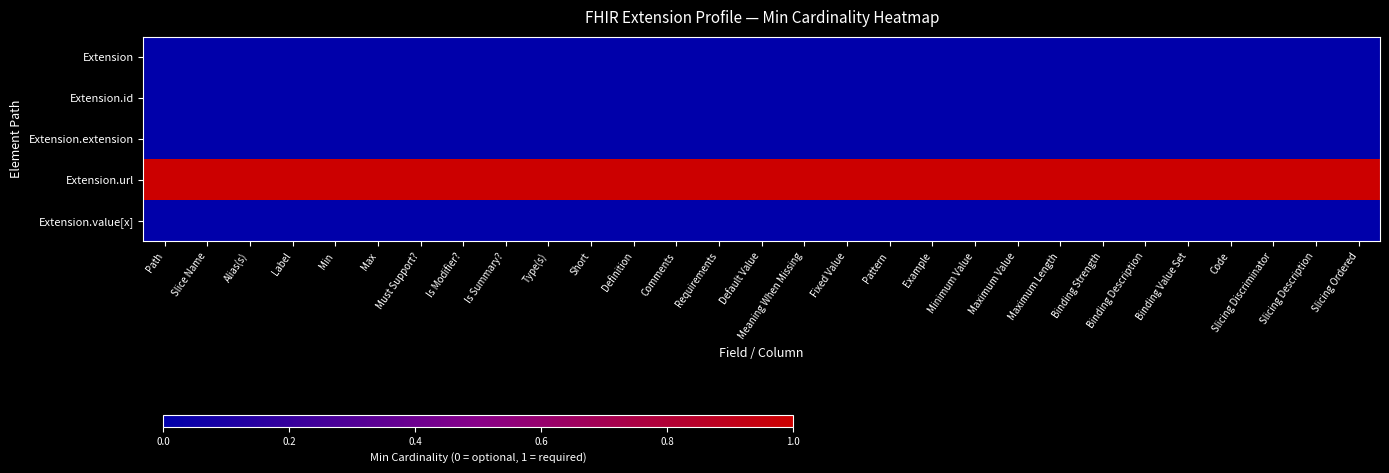

At how many categories does at least one series exceed 0?

29